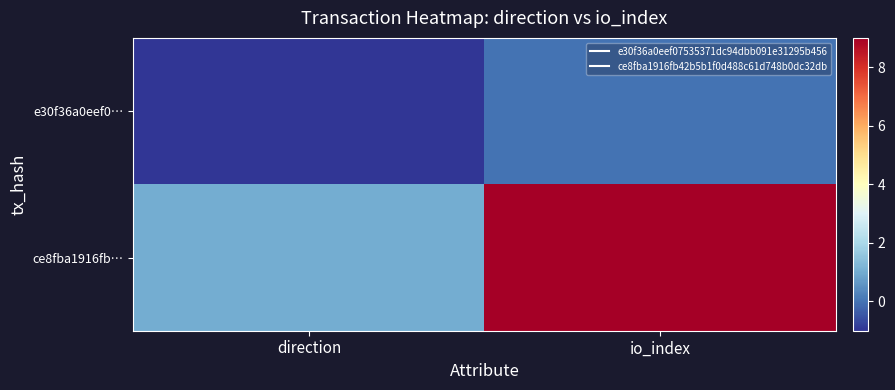

Between io_index and direction, which is larger?

io_index